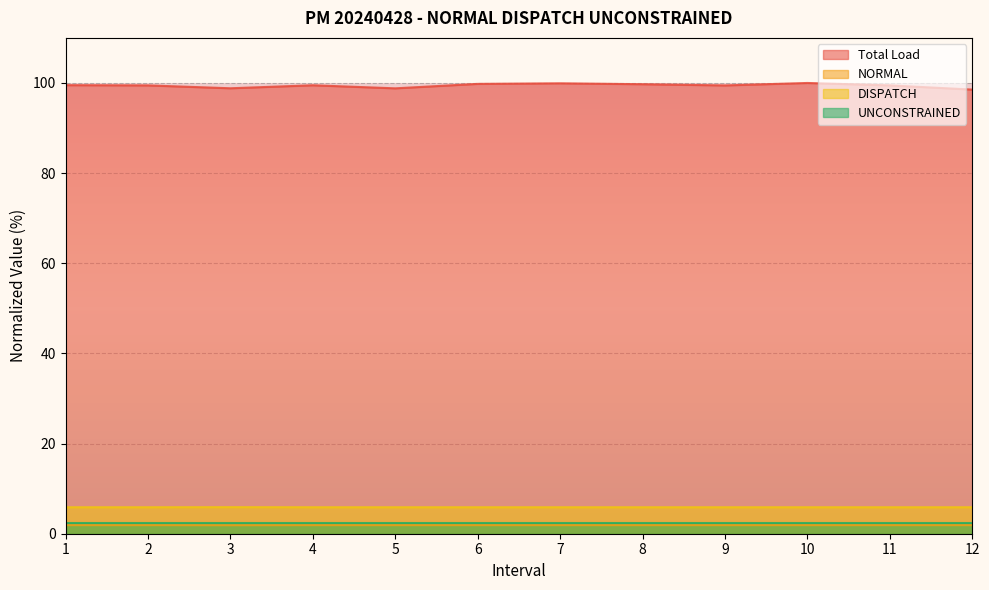

How many series are shown in this chart?

4